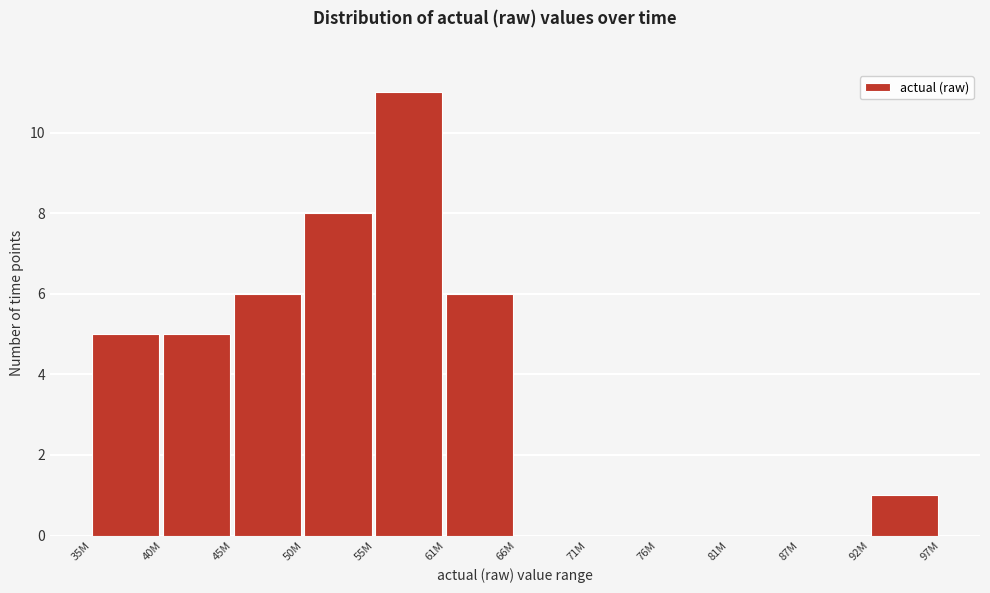

Reading right to left, list all the values displayed in this chart.

92M=1	87M=0	81M=0	76M=0	71M=0	66M=0	61M=6	55M=11	50M=8	45M=6	40M=5	35M=5